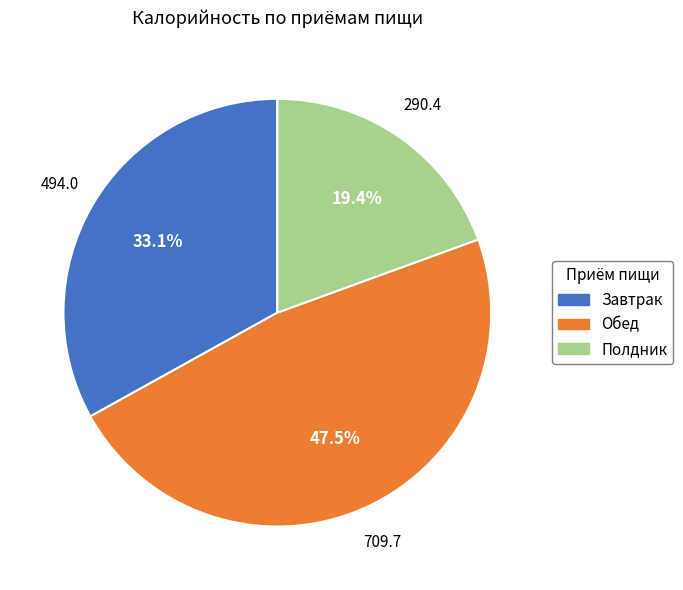

Is there any slice that represents more than half of the pie?

No